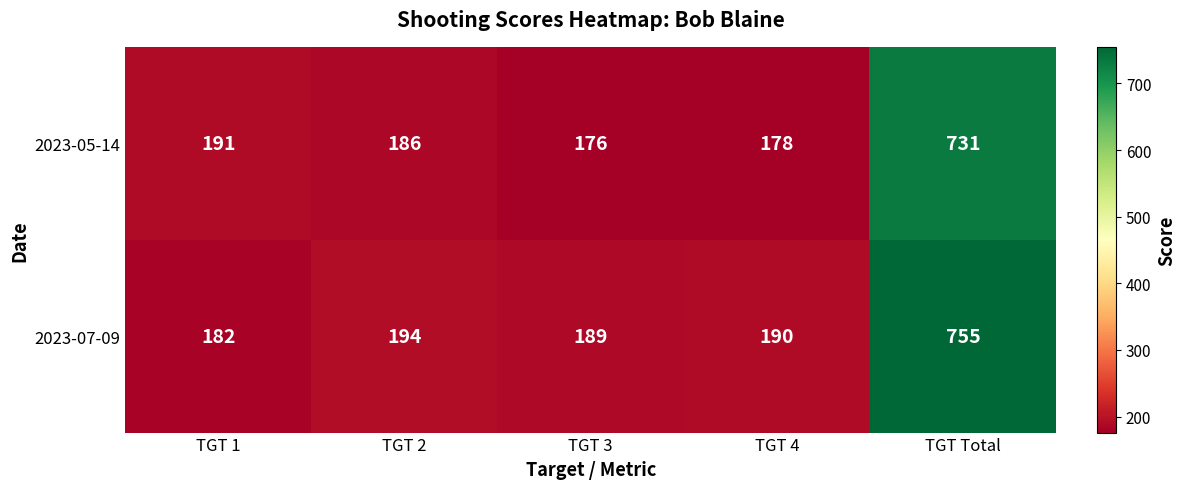

What is the difference between the highest and lowest values at TGT Total?

24